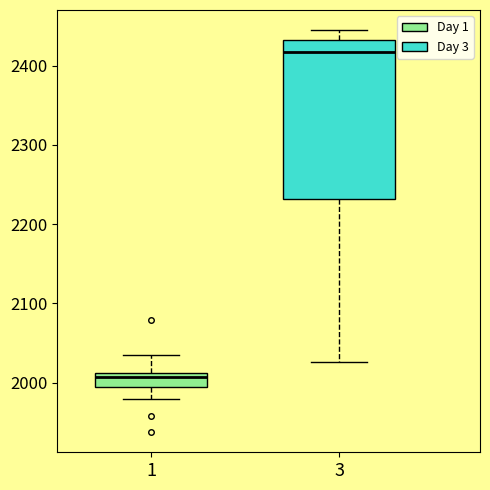

Which box has the highest median line?

3